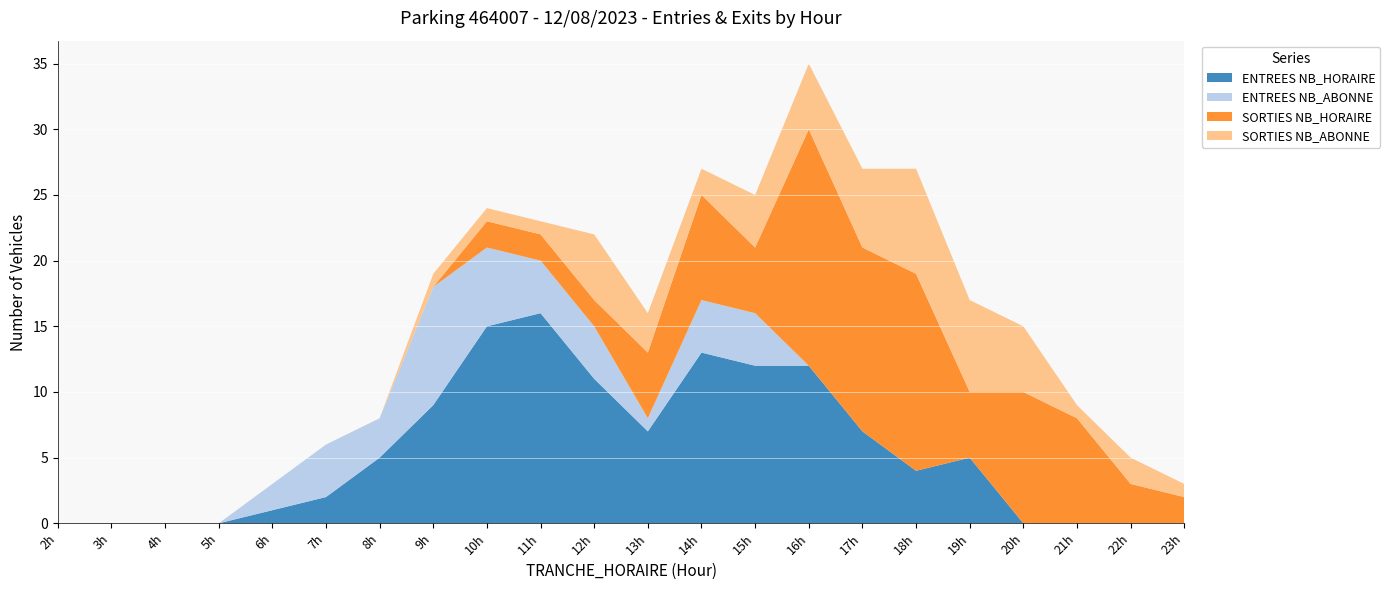

Reading left to right, extract all data points from this chart.

ENTREES NB_HORAIRE: 0	0	0	0	1	2	5	9	15	16	11	7	13	12	12	7	4	5	0	0	0	0
ENTREES NB_ABONNE: 0	0	0	0	2	4	3	9	6	4	4	1	4	4	0	0	0	0	0	0	0	0
SORTIES NB_HORAIRE: 0	0	0	0	0	0	0	0	2	2	2	5	8	5	18	14	15	5	10	8	3	2
SORTIES NB_ABONNE: 0	0	0	0	0	0	0	1	1	1	5	3	2	4	5	6	8	7	5	1	2	1